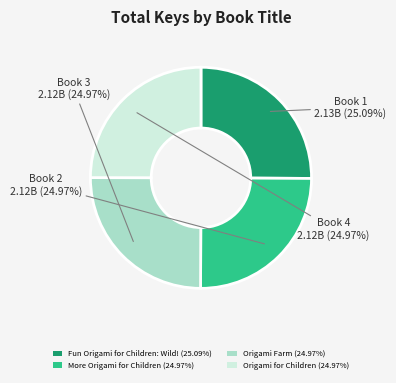

Does Origami for Children represent more than half of the total?

No